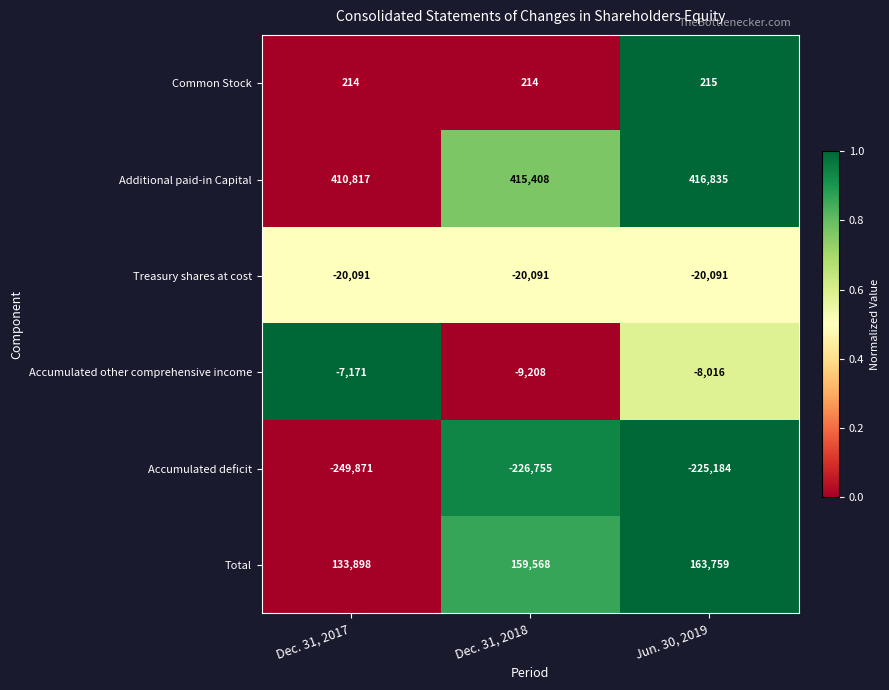

The Common Stock series shows 214 at Dec. 31, 2018. True or false?

True